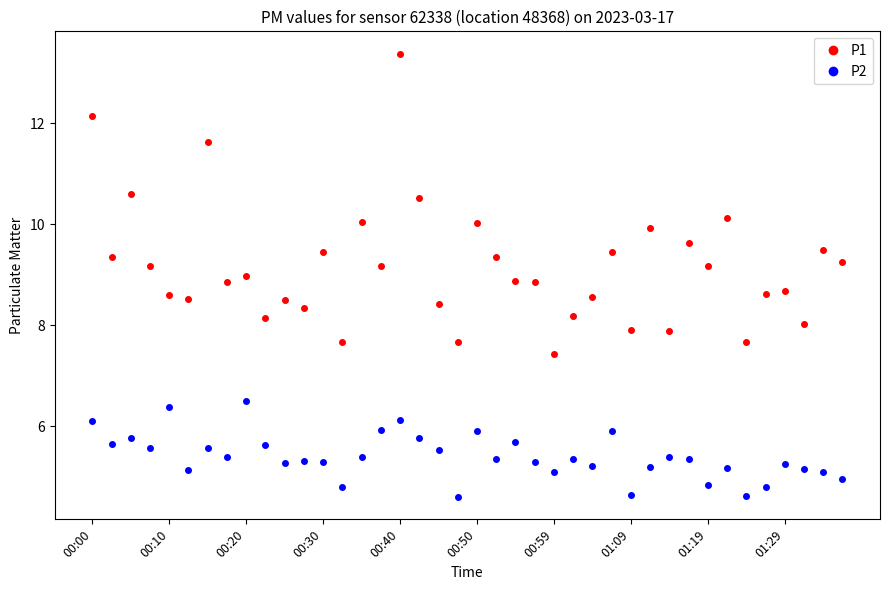

Which series has the largest total across all categories?

P1